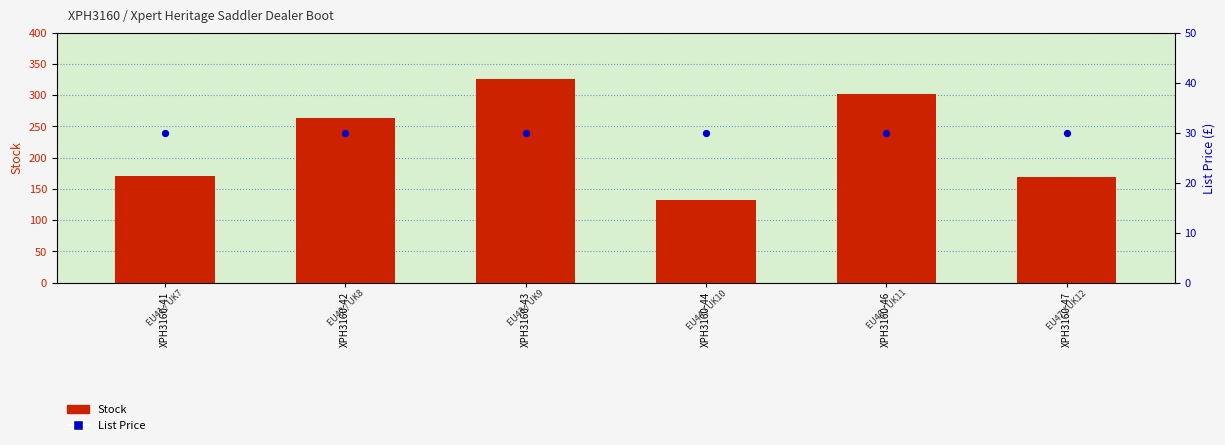

Is the value of Stock at XPH3160-43 greater than the value of List Price at XPH3160-42?

Yes